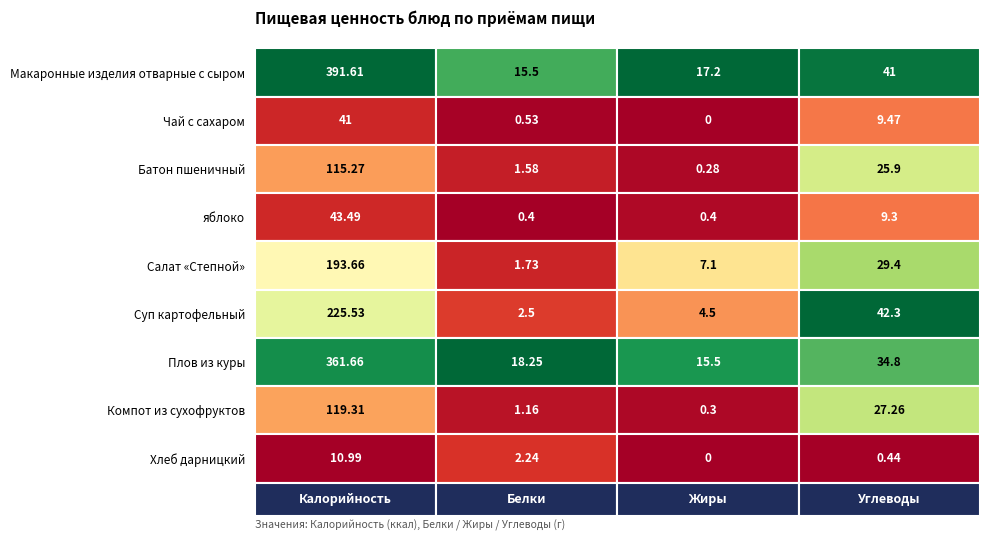

What is the average value of the Чай с сахаром series?

12.8